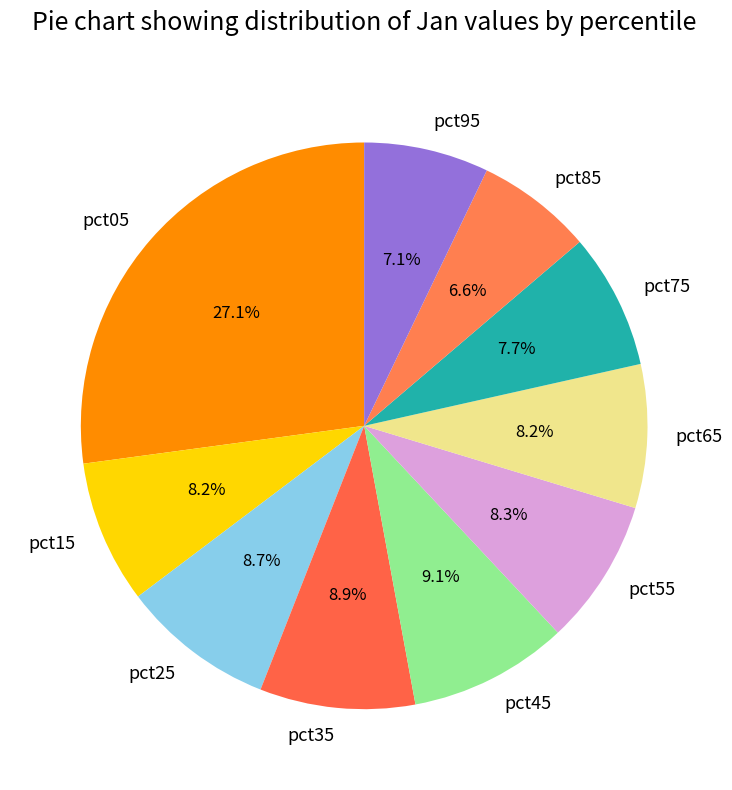

Is there any slice that represents more than half of the pie?

No